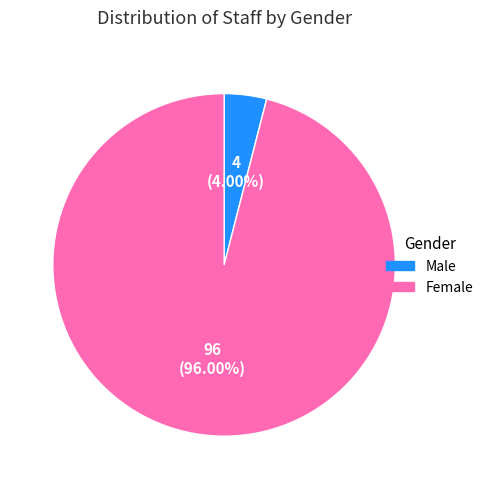

Does any single category account for the majority?

Yes